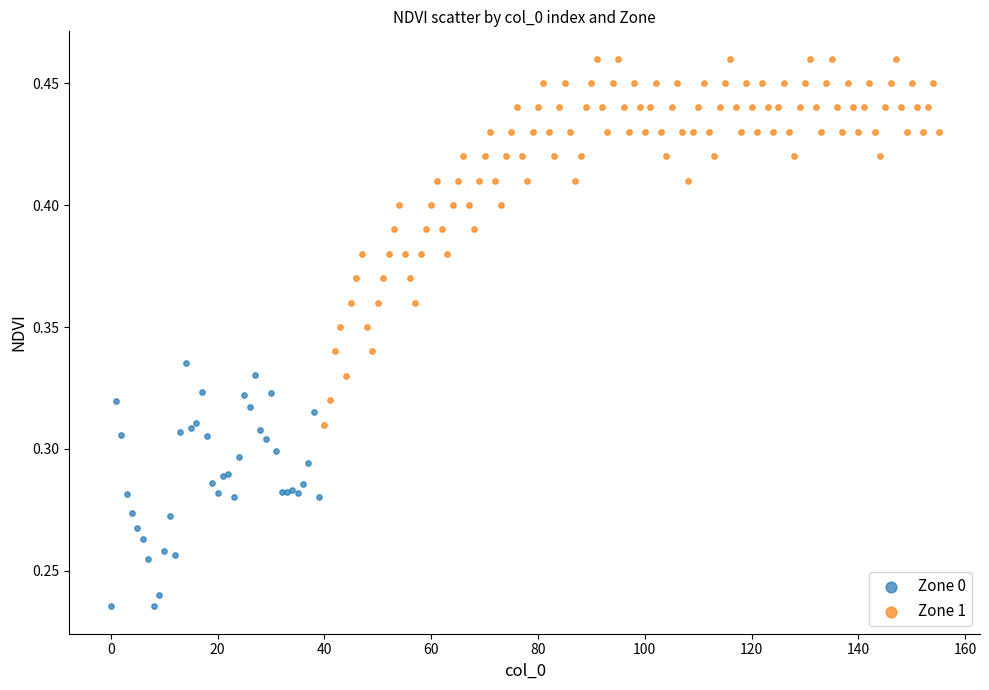

Which series has the widest spread of Y values?

Zone 1